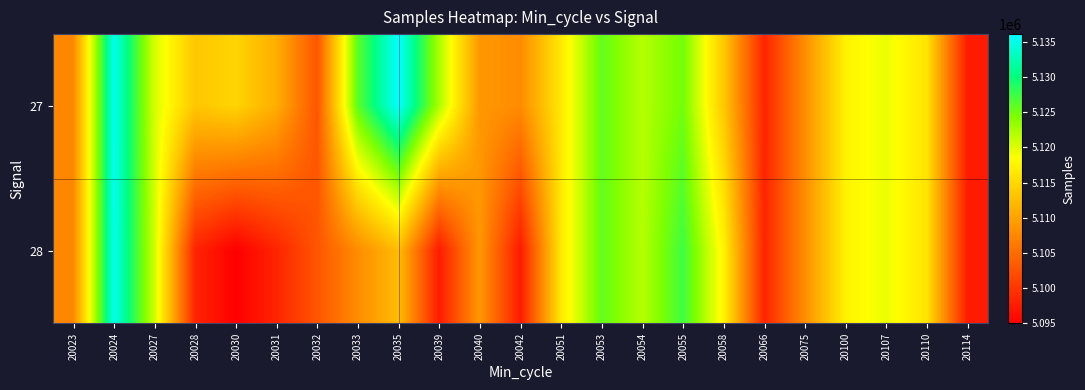

Which series has the largest range (max minus min)?

28